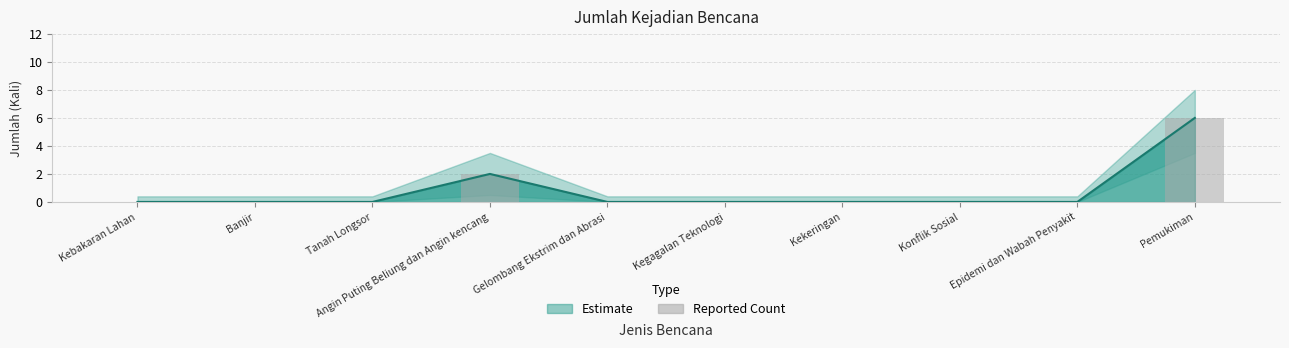

Rank the categories by value from lowest to highest.

Kebakaran Lahan, Banjir, Tanah Longsor, Gelombang Ekstrim dan Abrasi, Kegagalan Teknologi, Kekeringan, Konflik Sosial, Epidemi dan Wabah Penyakit, Angin Puting Beliung dan Angin kencang, Pemukiman